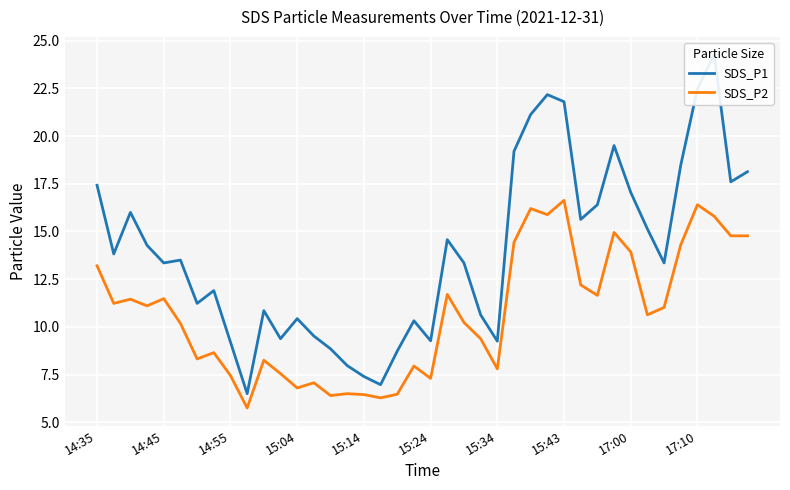

List the series in order of their overall mean, highest first.

SDS_P1, SDS_P2